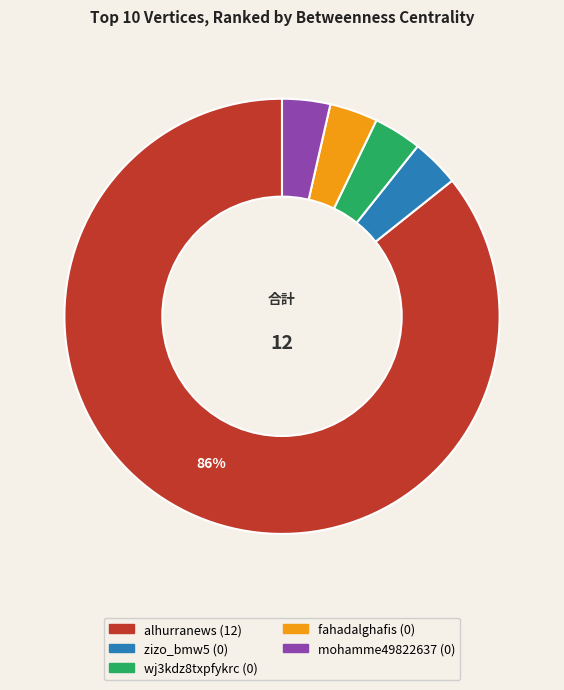

What is the majority slice?

alhurranews